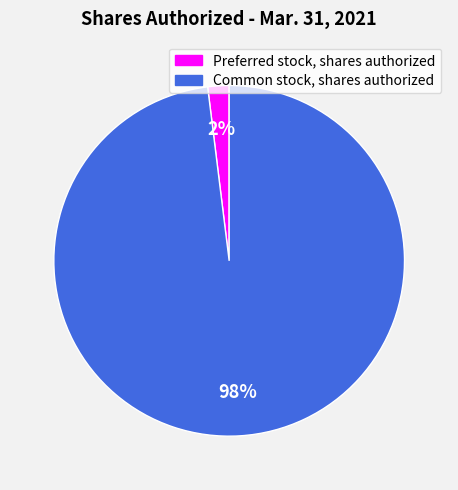

Is there any slice that represents more than half of the pie?

Yes